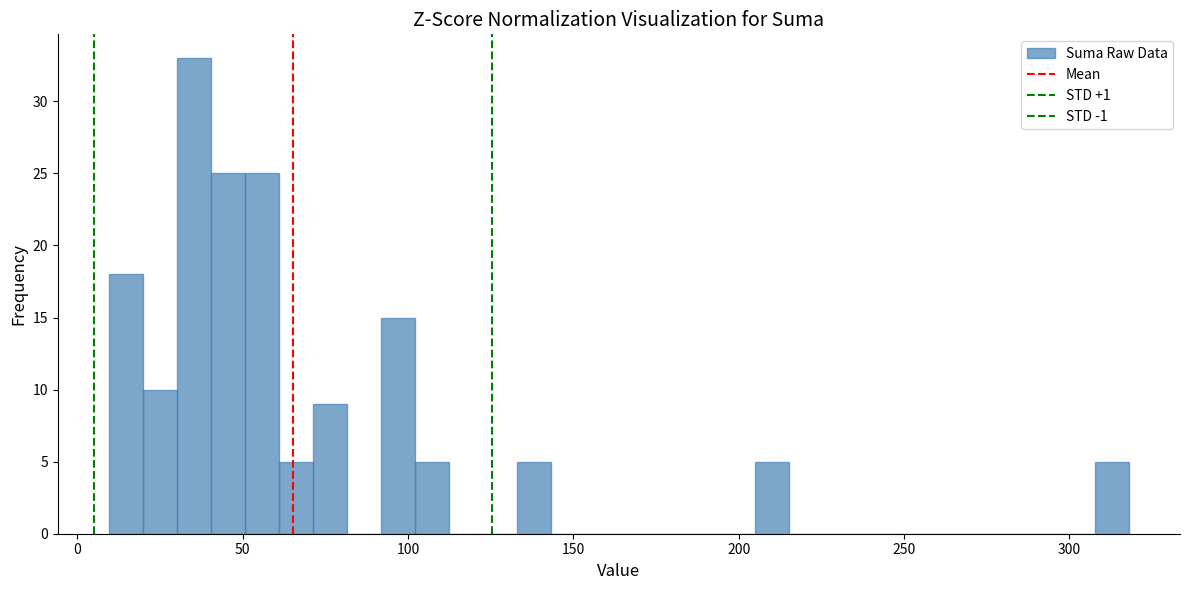

Around what value on the x-axis is the tallest bar? Give the approximate position of its centre, as read against the axis.

35